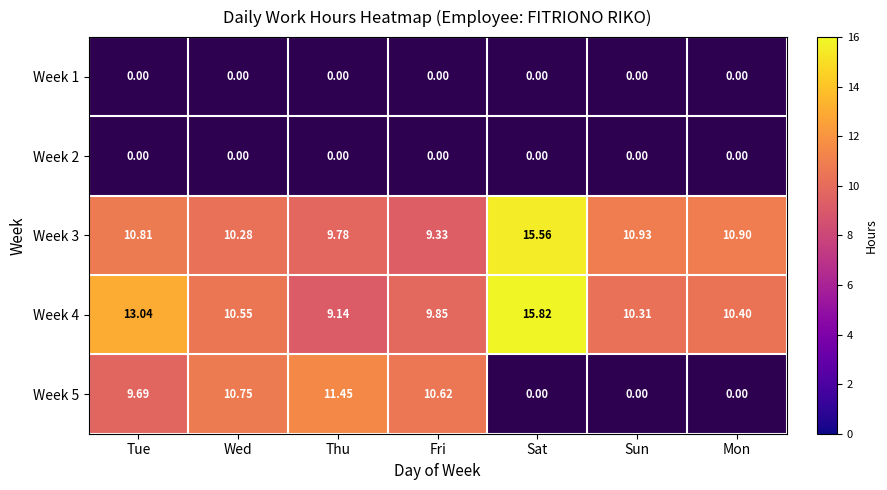

What is the difference between the second highest and minimum values in the Week 4 series?

3.9